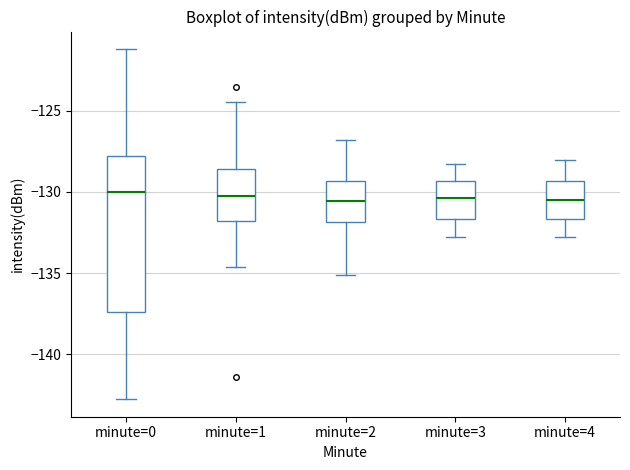

Where is the lower edge of the box for minute=2 on the y-axis? The values are not printed on the chart, so give them approximately, as read against the axis.

-132.0